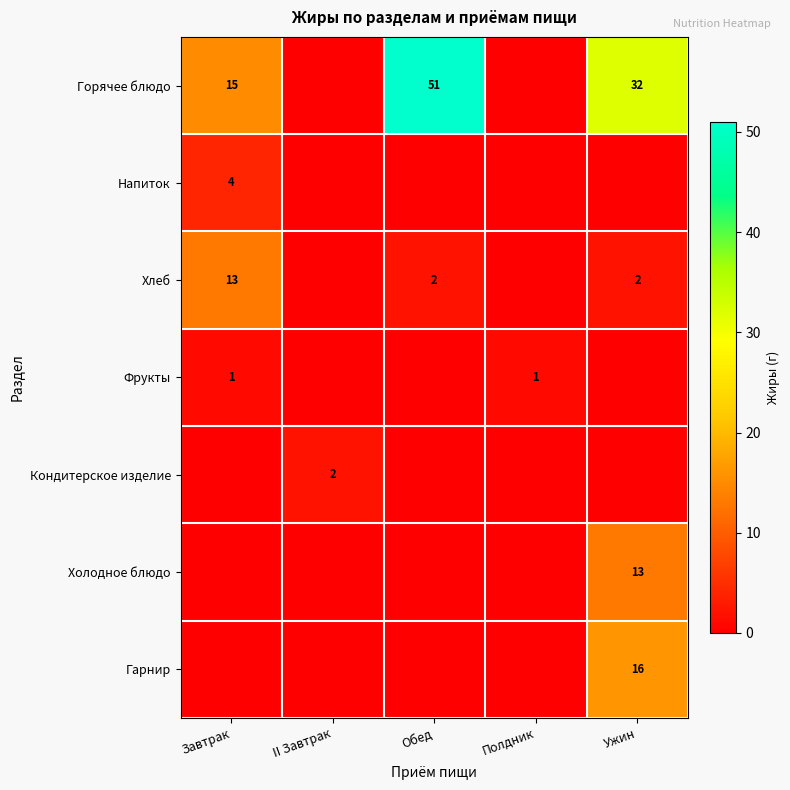

The Фрукты series shows 1 at Завтрак. True or false?

True